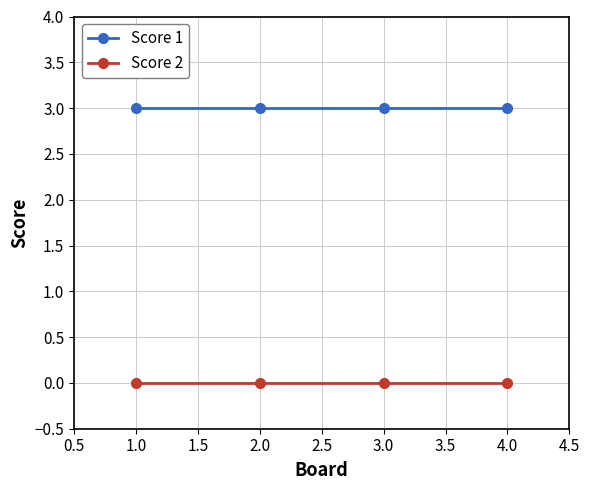

List the series in order of their peak value, lowest first.

Score 2, Score 1